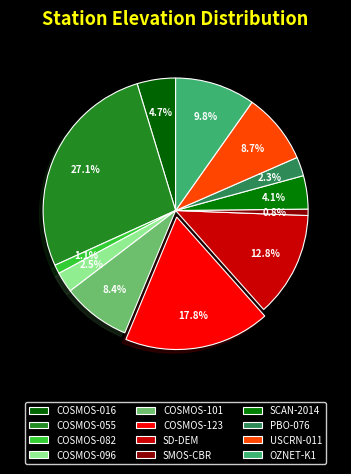

Count the number of slices in the pie.

12